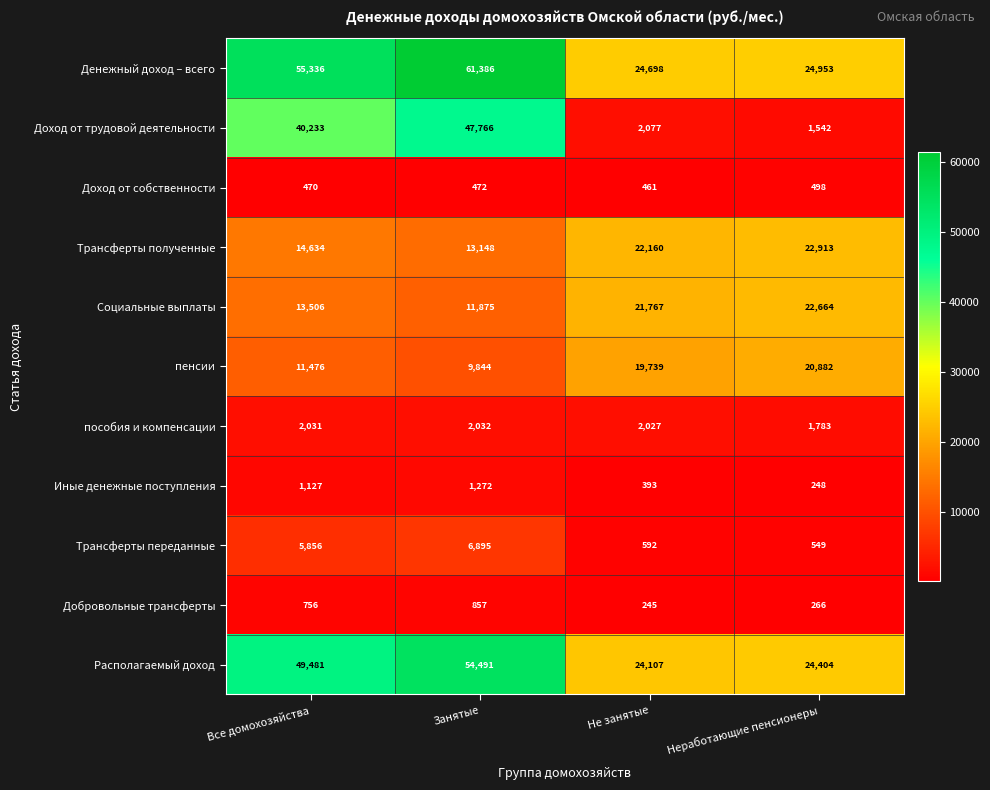

What is the difference between the maximum and second lowest values in the Трансферты переданные series?

6303